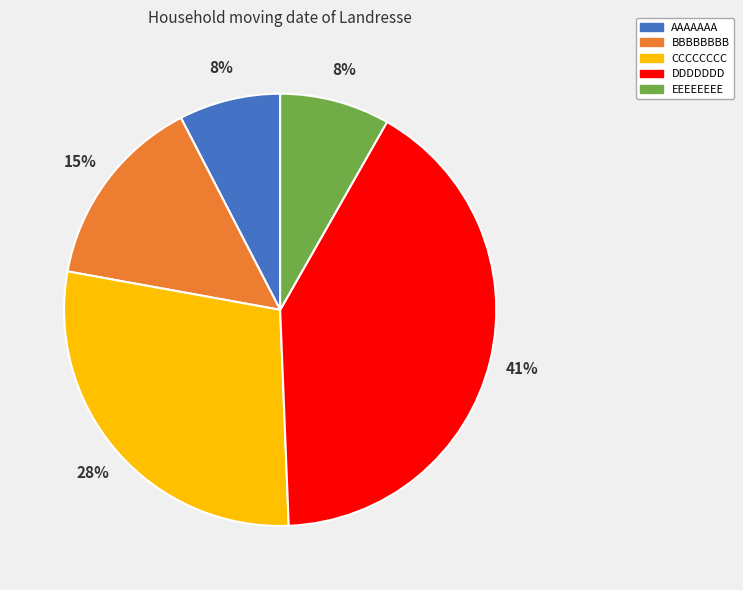

How many slices are in this pie chart?

5